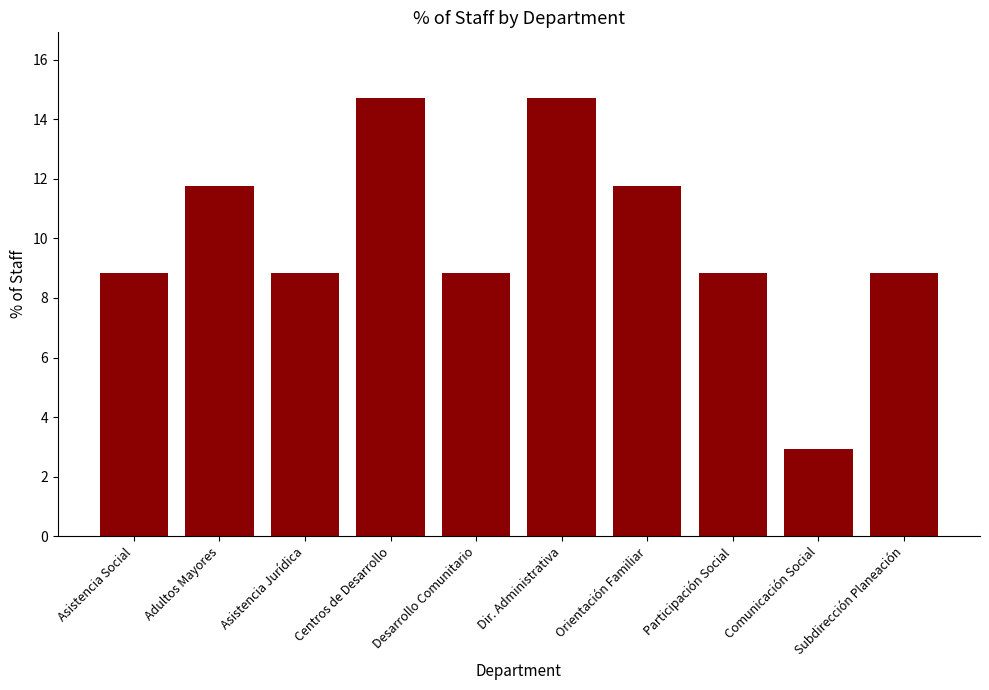

Between Adultos Mayores and Asistencia Jurídica, which is larger?

Adultos Mayores